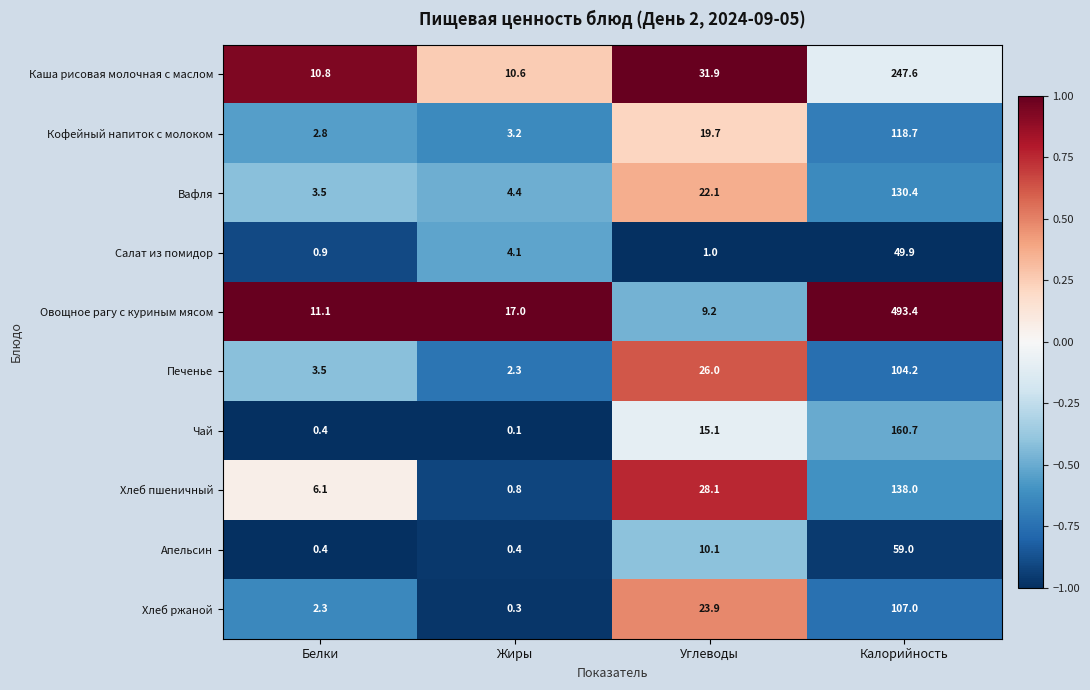

What is the highest value of the Салат из помидор series?

49.9